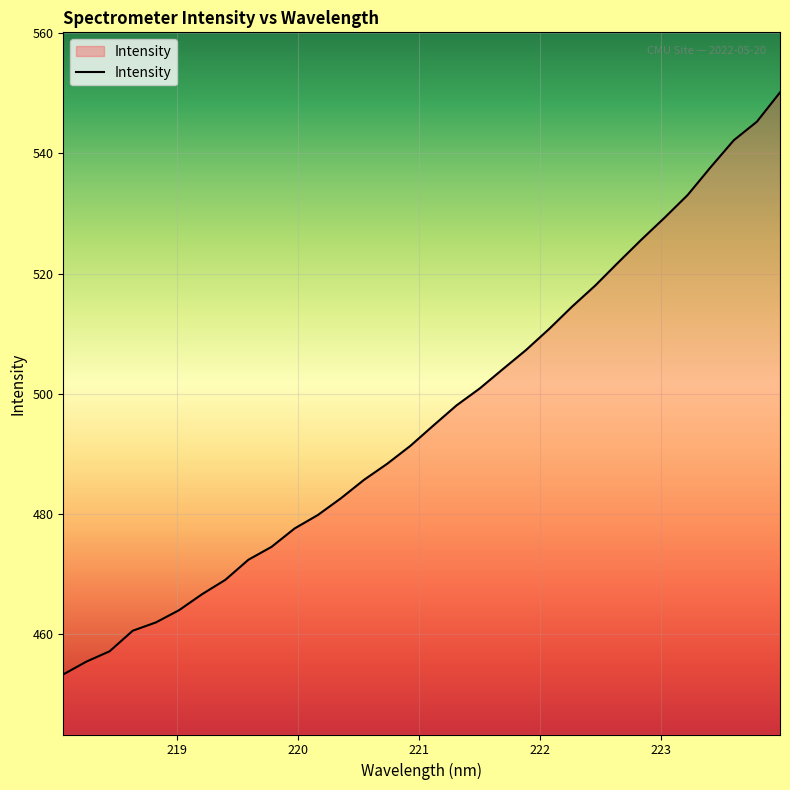

What is the difference between the maximum and minimum values?

96.8